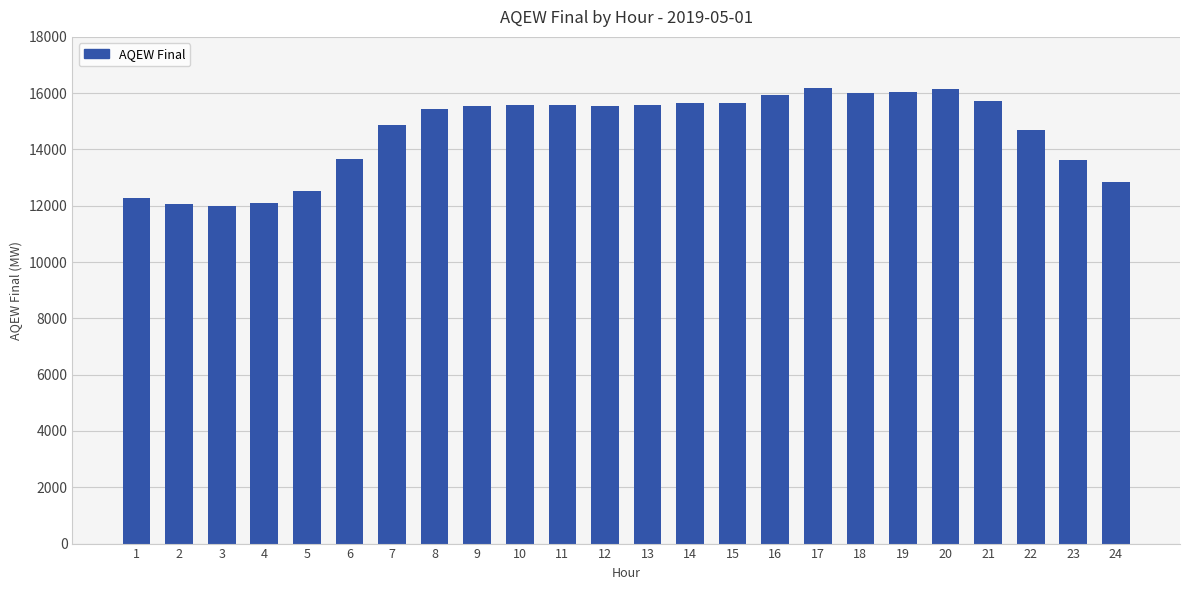

Does the chart contain stacked bars?

No